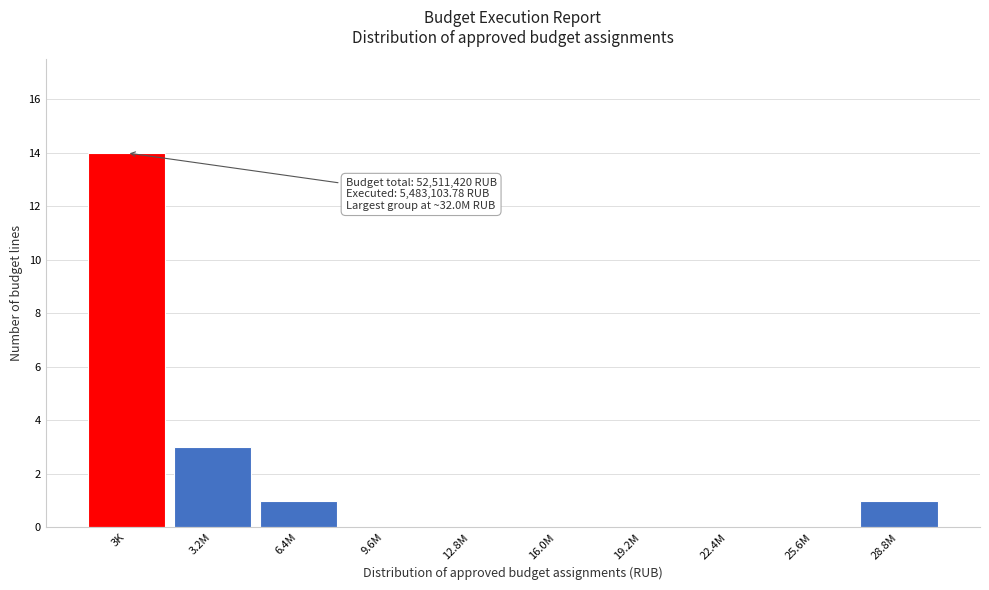

Reading left to right, extract all data points from this chart.

3K=14	3.2M=3	6.4M=1	9.6M=0	12.8M=0	16.0M=0	19.2M=0	22.4M=0	25.6M=0	28.8M=1